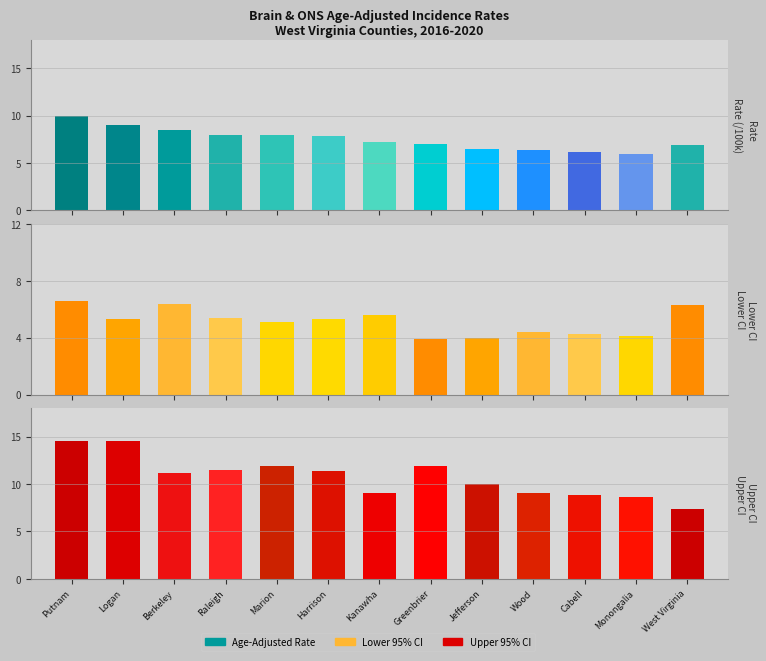

What position from the right is Harrison?

8